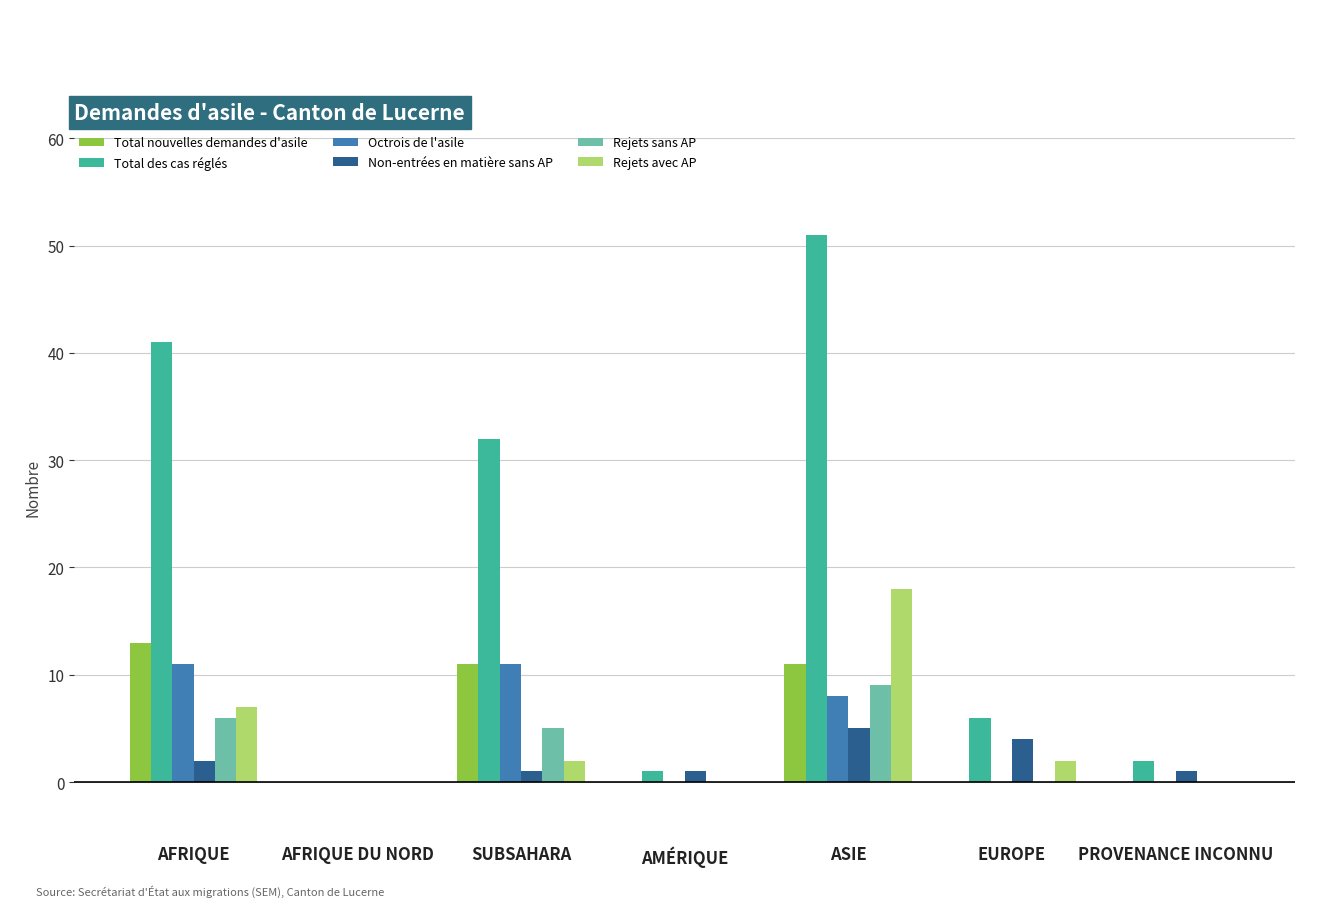

What is the sum of all Total des cas réglés values?

133